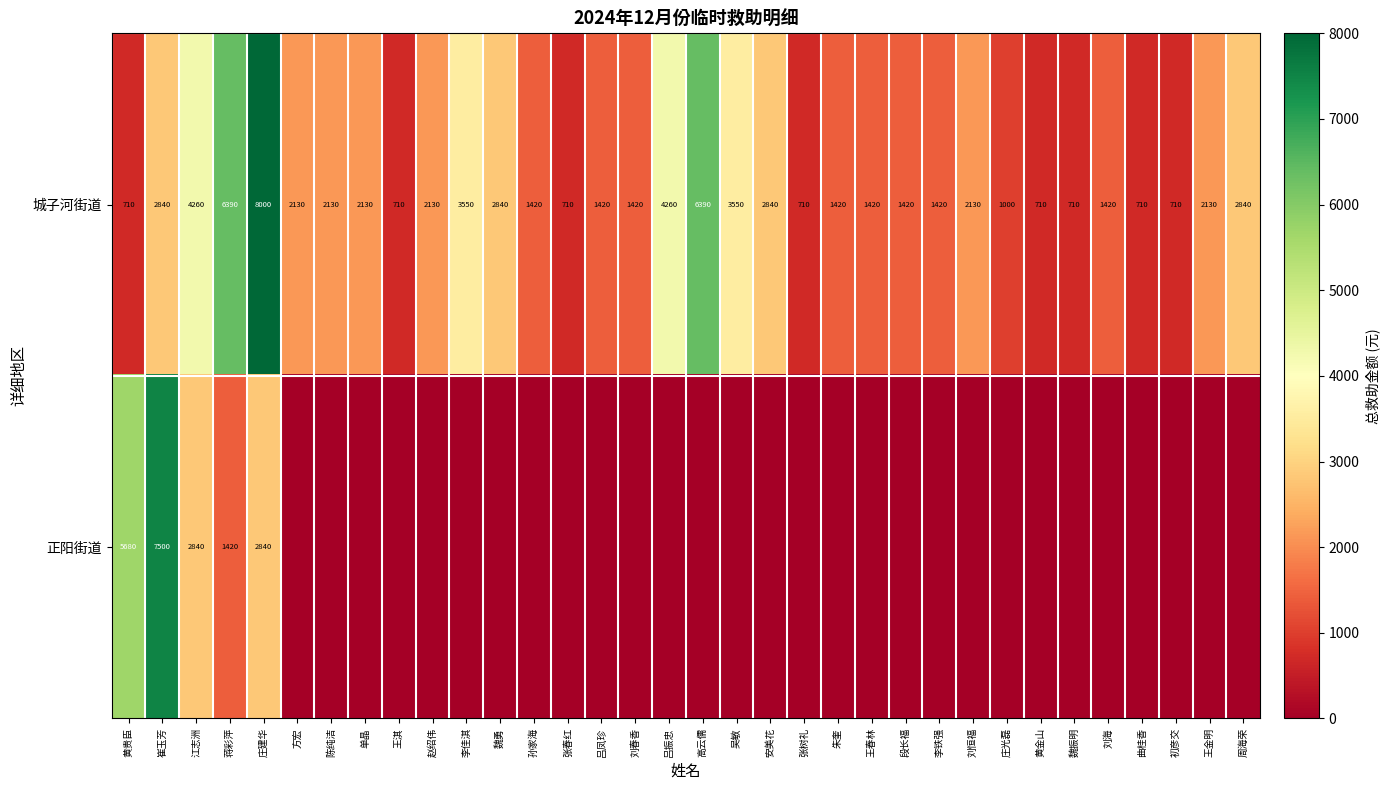

Which category has the highest value in the 城子河街道 series?

庄建华